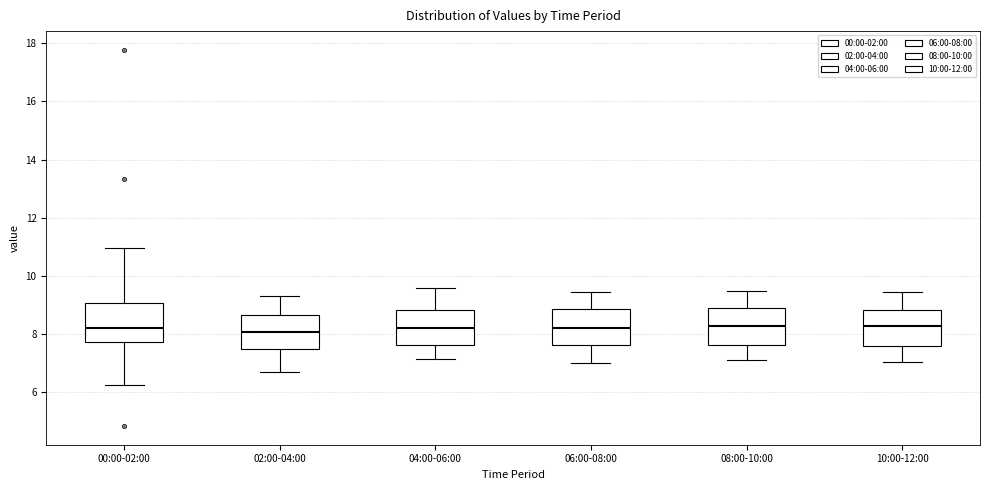

Reading left to right, transcribe this box plot: for each box, give where its median line is, the range the box spans, and where its two whiskers end, as read against the y-axis. The values are not printed on the chart, so give them approximately, as read against the axis.

00:00-02:00: median 8.2, box 7.8 to 9.0, whiskers 6.2 to 11.0
02:00-04:00: median 8.0, box 7.4 to 8.6, whiskers 6.8 to 9.4
04:00-06:00: median 8.2, box 7.6 to 8.8, whiskers 7.2 to 9.6
06:00-08:00: median 8.2, box 7.6 to 8.8, whiskers 7.0 to 9.4
08:00-10:00: median 8.2, box 7.6 to 8.8, whiskers 7.2 to 9.6
10:00-12:00: median 8.2, box 7.6 to 8.8, whiskers 7.0 to 9.4